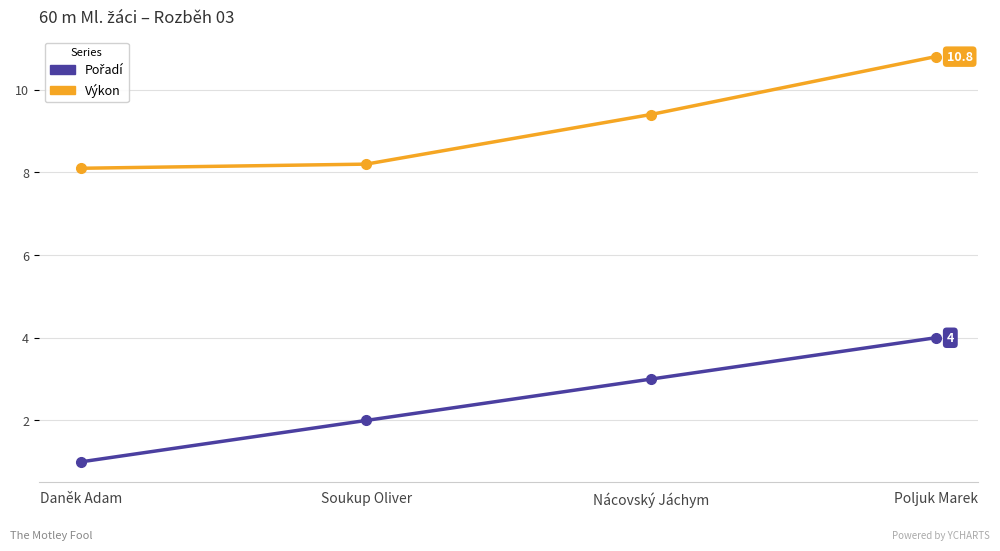

What is the total value across all series at Poljuk Marek?

14.8